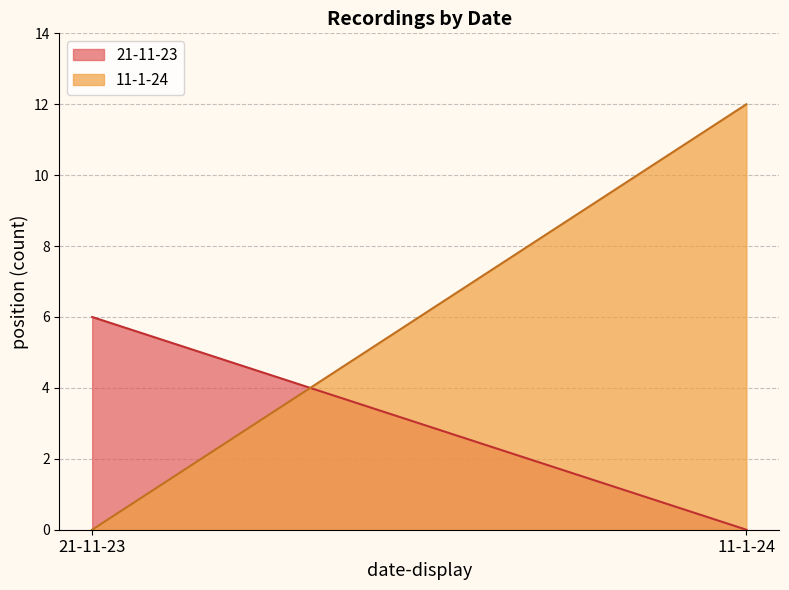

What is the difference between the maximum and minimum values in the 21-11-23 series?

6